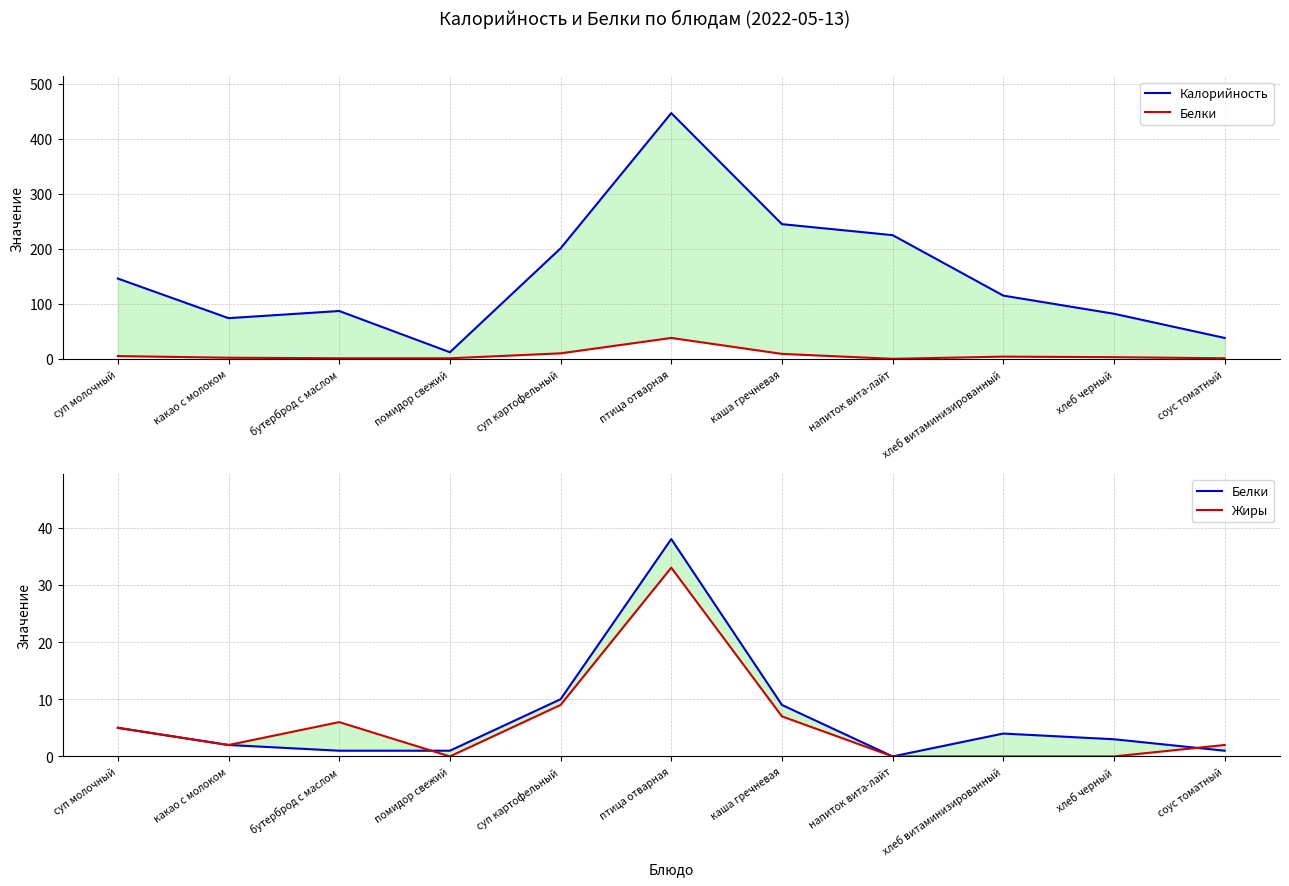

The Жиры series shows 11 at каша гречневая. True or false?

False